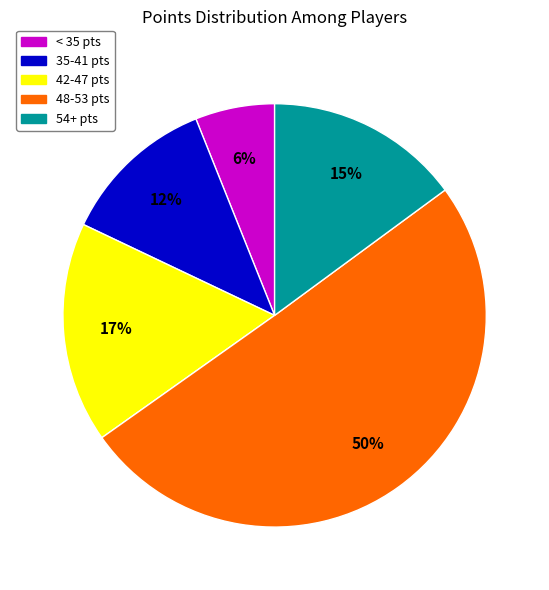

Is it true that 54+ pts is 9% of the pie?

False